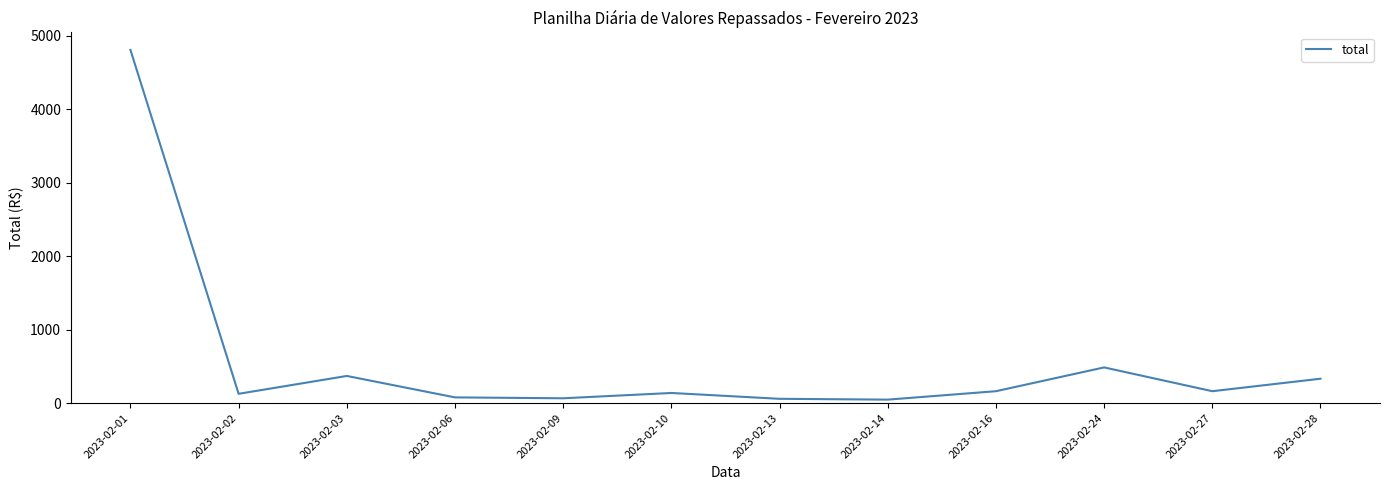

What is the difference between the maximum and minimum values?

4762.1